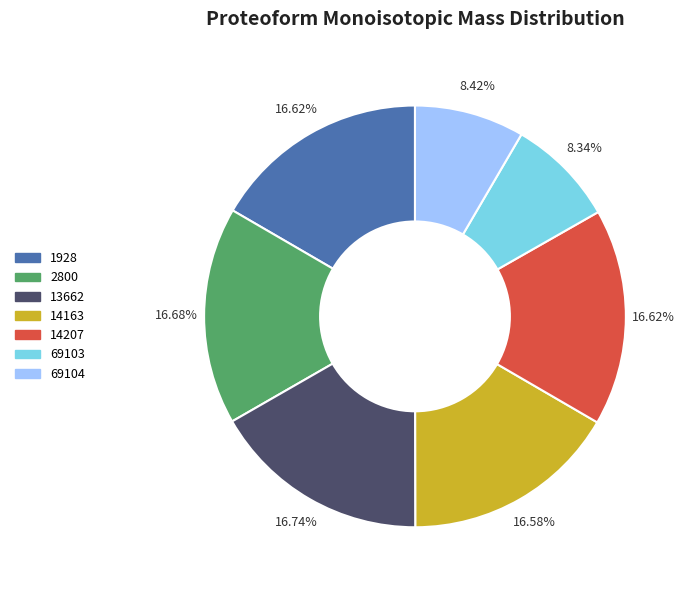

Does 13662 represent more than half of the total?

No